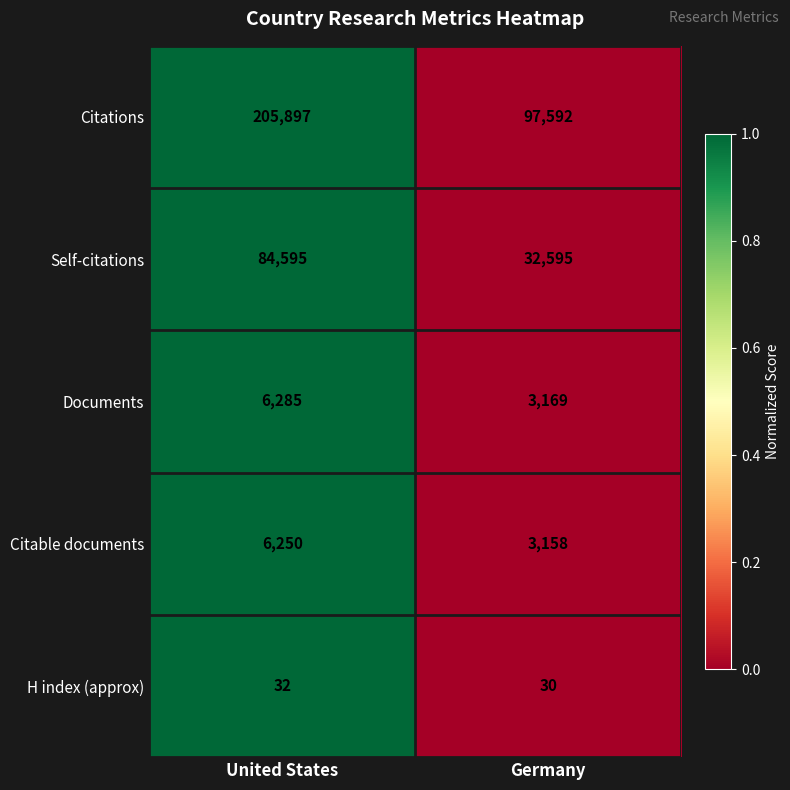

Rank the series at Germany from lowest to highest value.

H index (approx), Citable documents, Documents, Self-citations, Citations